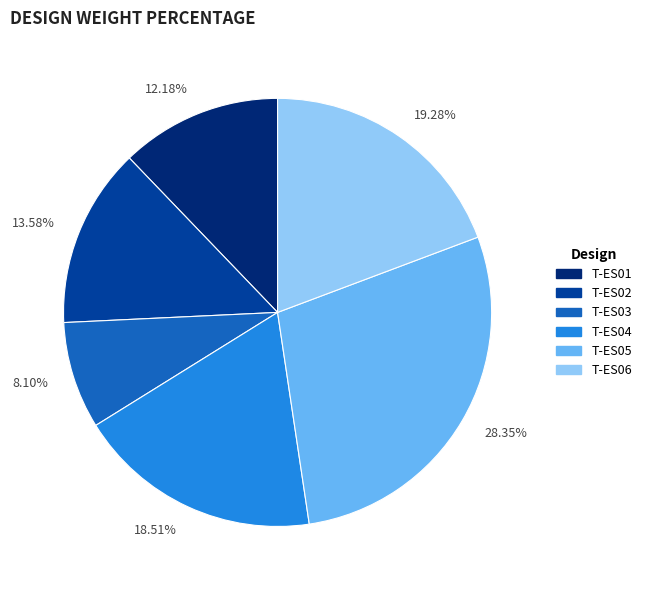

Which slice is the smallest?

8.10%